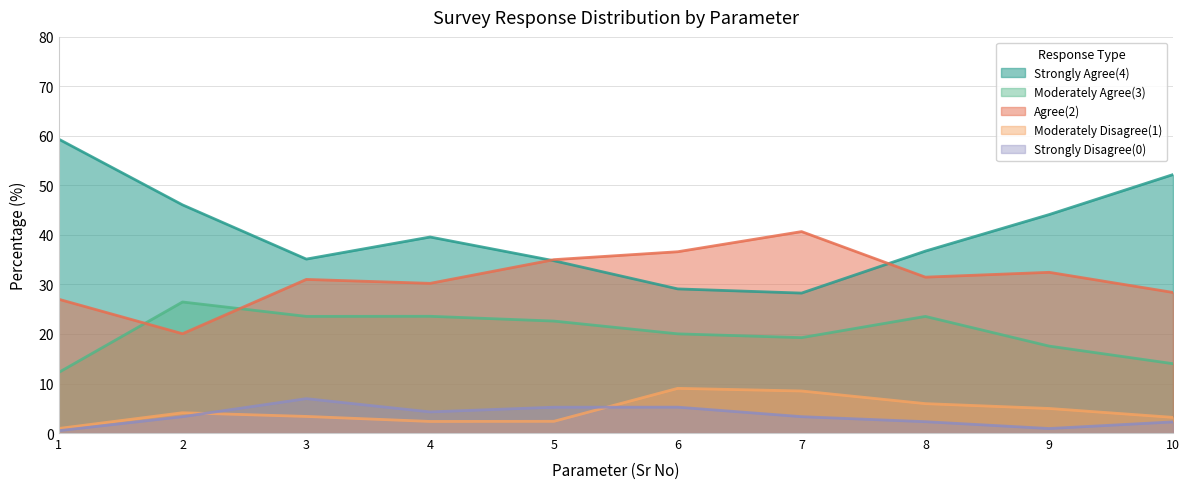

What are all the series names shown in the legend?

Strongly Agree(4), Moderately Agree(3), Agree(2), Moderately Disagree(1), Strongly Disagree(0)